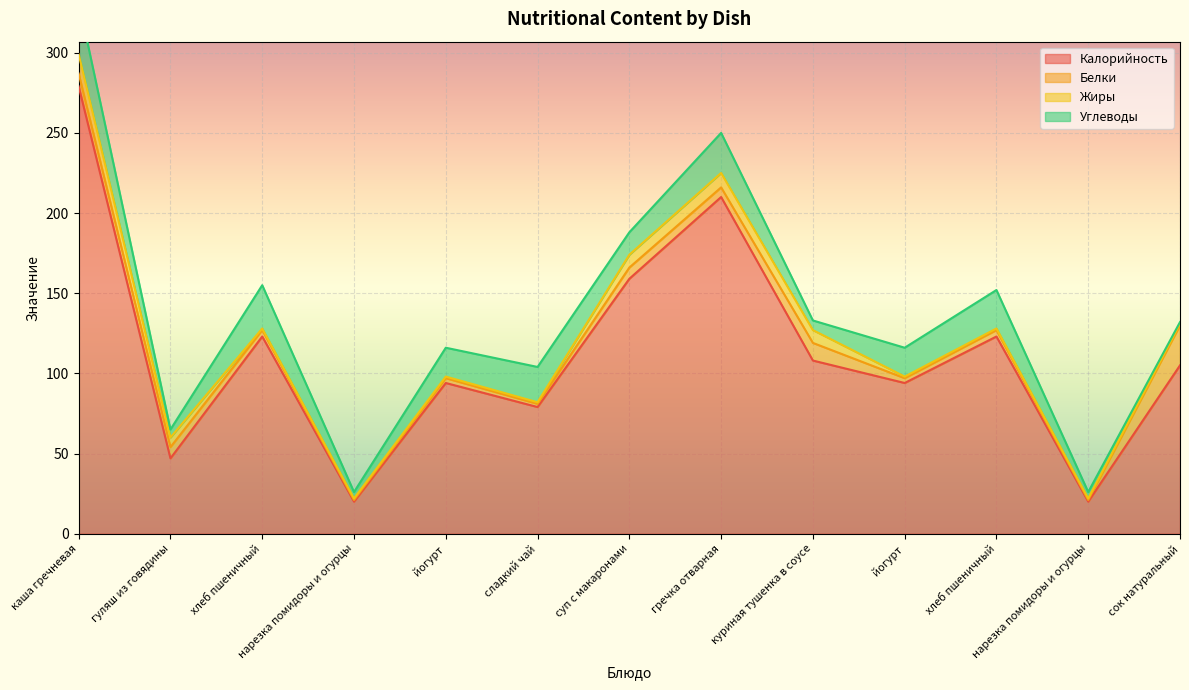

Reading right to left, transcribe all the data shown in this chart.

Калорийность: сок натуральный=105	нарезка помидоры и огурцы=20	хлеб пшеничный=123	йогурт=94	куриная тушенка в соусе=108	гречка отварная=210	суп с макаронами=159	сладкий чай=79	йогурт=94	нарезка помидоры и огурцы=20	хлеб пшеничный=123	гуляш из говядины=47	каша гречневая=279
Белки: сок натуральный=25	нарезка помидоры и огурцы=1	хлеб пшеничный=4	йогурт=3	куриная тушенка в соусе=11	гречка отварная=6	суп с макаронами=7	сладкий чай=2	йогурт=3	нарезка помидоры и огурцы=1	хлеб пшеничный=4	гуляш из говядины=7	каша гречневая=8
Жиры: сок натуральный=1	нарезка помидоры и огурцы=1	хлеб пшеничный=1	йогурт=1	куриная тушенка в соусе=8	гречка отварная=9	суп с макаронами=8	сладкий чай=1	йогурт=1	нарезка помидоры и огурцы=1	хлеб пшеничный=1	гуляш из говядины=6	каша гречневая=12
Углеводы: сок натуральный=1	нарезка помидоры и огурцы=4	хлеб пшеничный=24	йогурт=18	куриная тушенка в соусе=6	гречка отварная=25	суп с макаронами=14	сладкий чай=22	йогурт=18	нарезка помидоры и огурцы=4	хлеб пшеничный=27	гуляш из говядины=5	каша гречневая=33